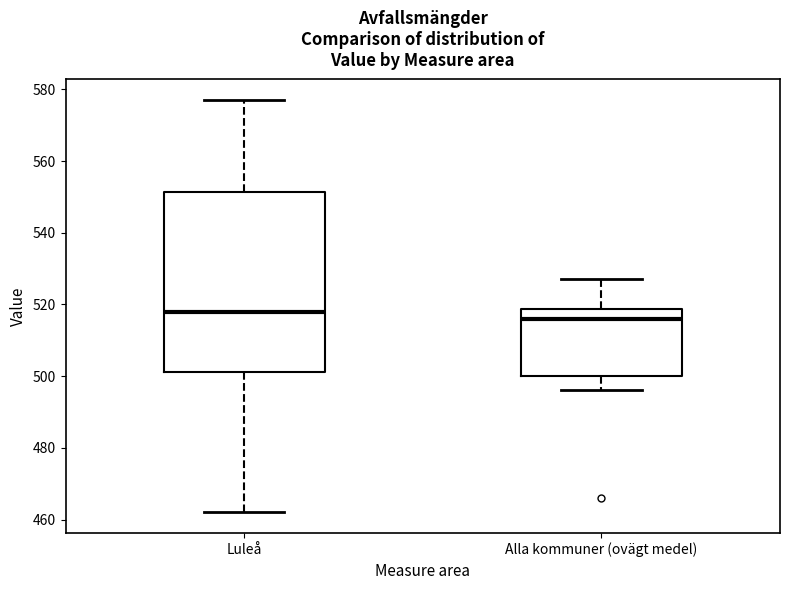

Where does the median line of the box for Luleå sit on the y-axis? The values are not printed on the chart, so give them approximately, as read against the axis.

518